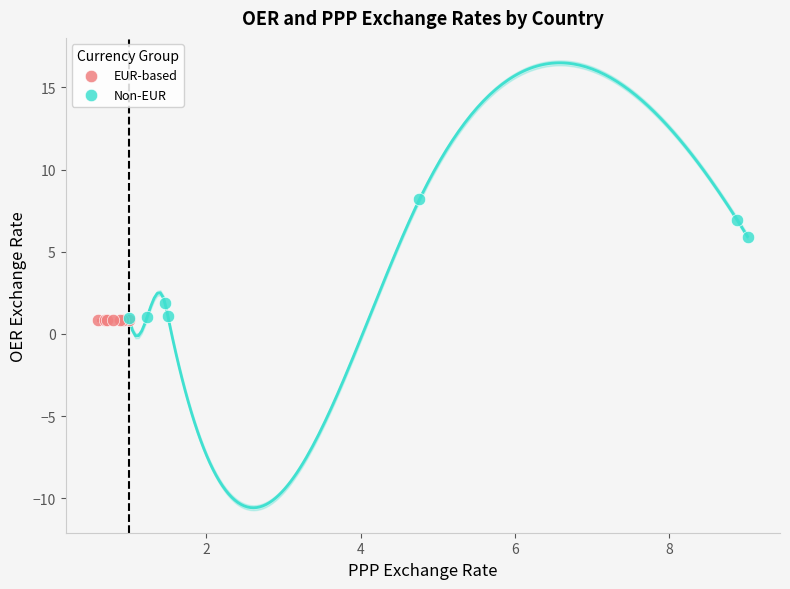

Which series contains the highest Y value?

Non-EUR